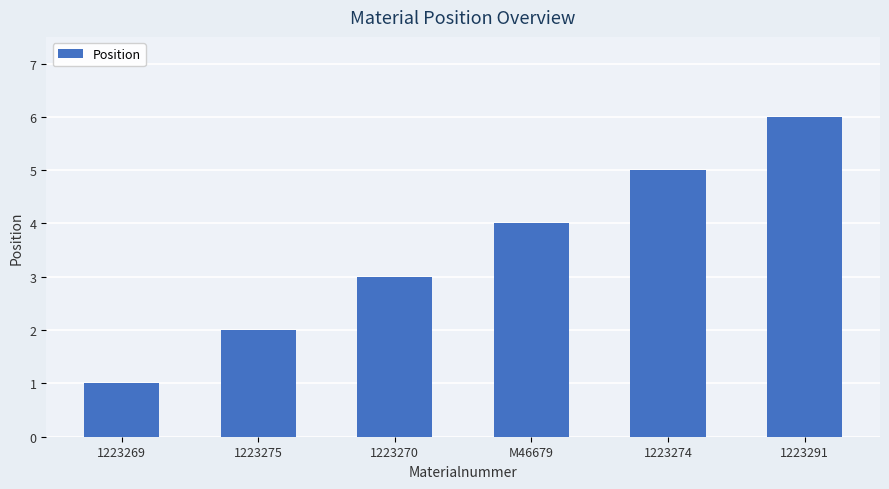

What is the label of the 3rd bar from the left?

1223270